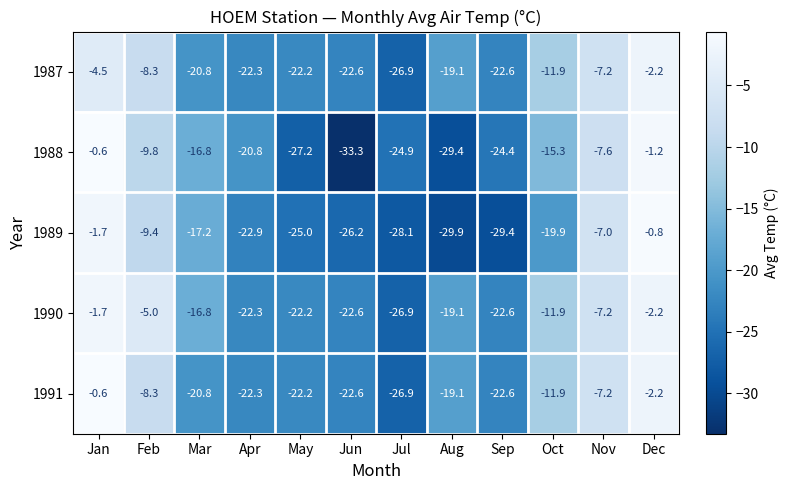

Which series has the largest total across all categories?

1990